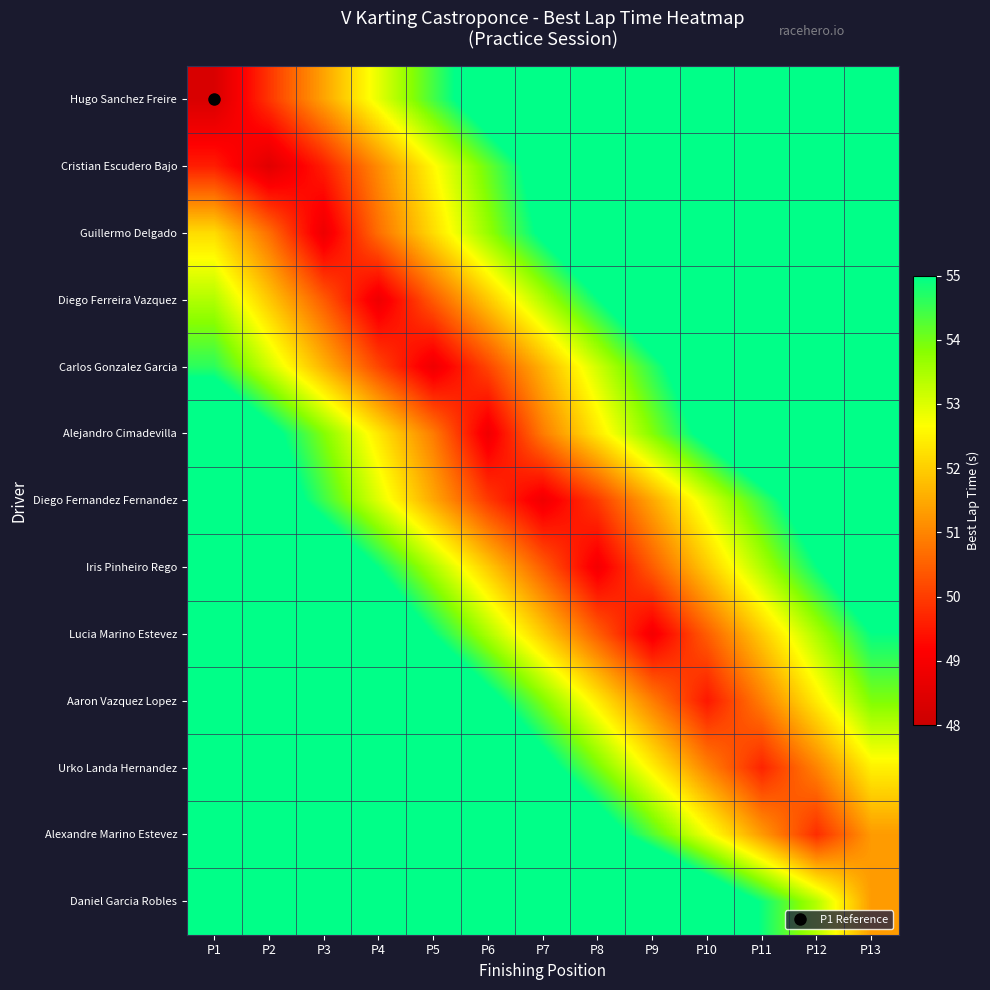

At which category is the sum across all series the highest?

P1